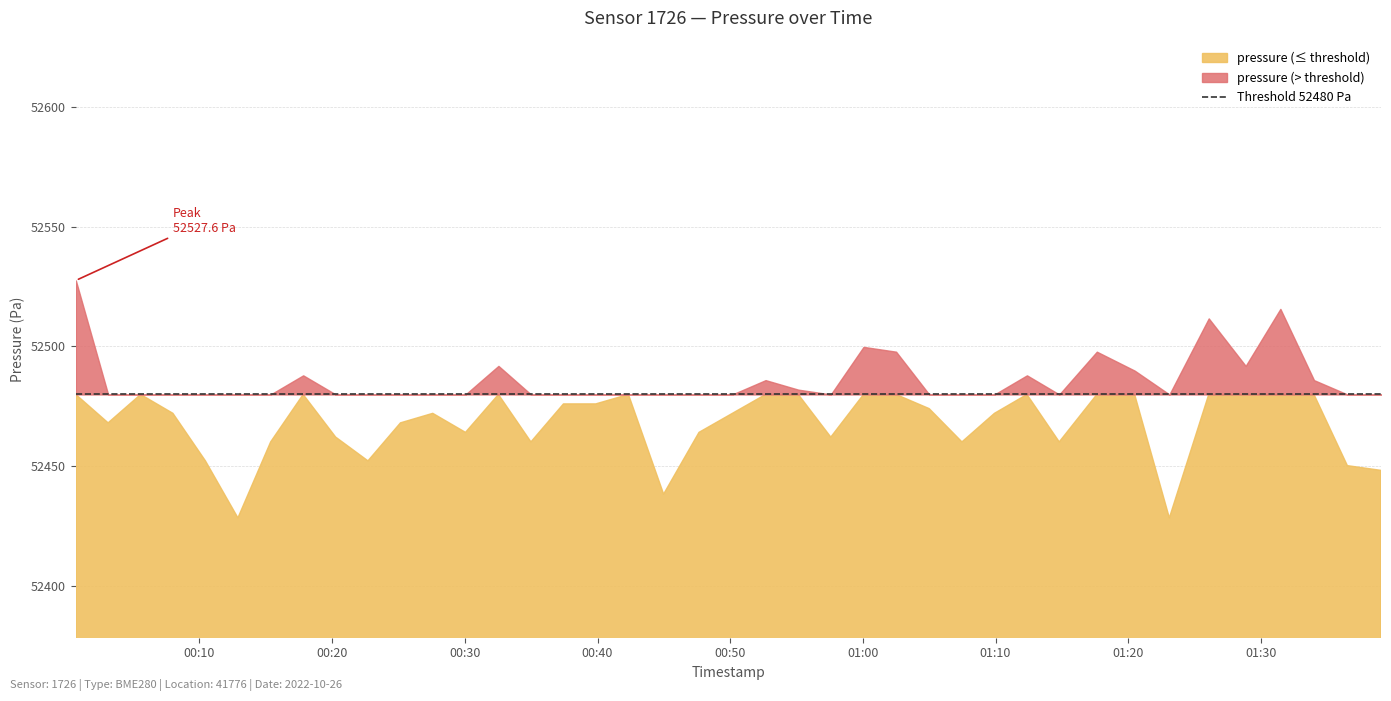

At how many categories does at least one series exceed 17320?

40